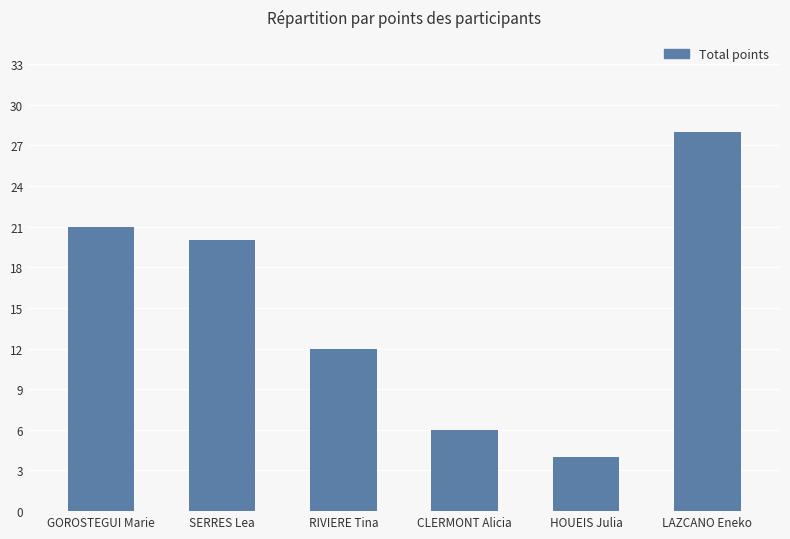

What is the smallest value displayed?

4